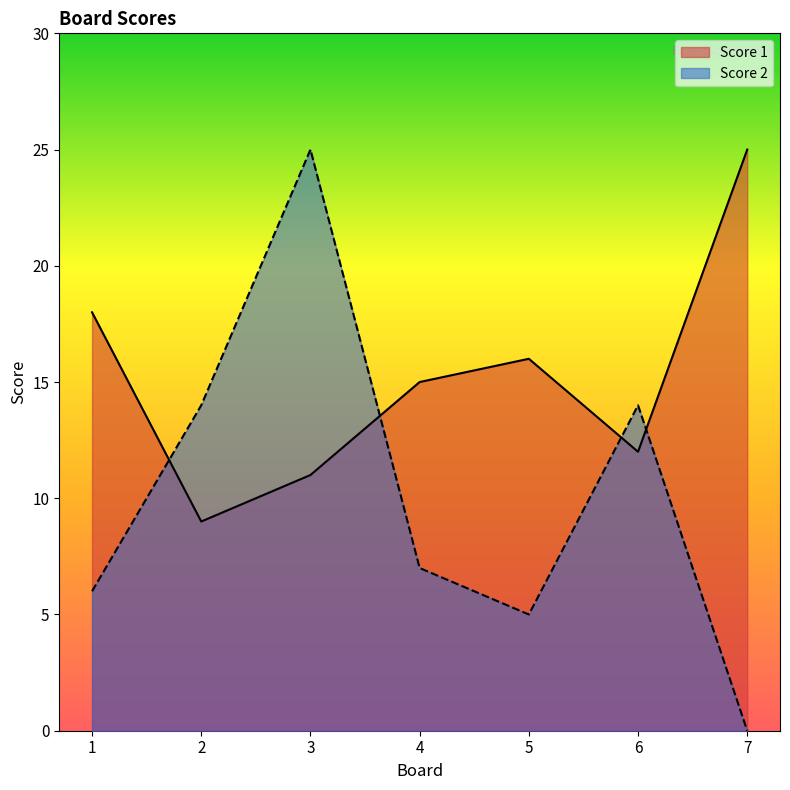

What is the greatest value displayed?

25